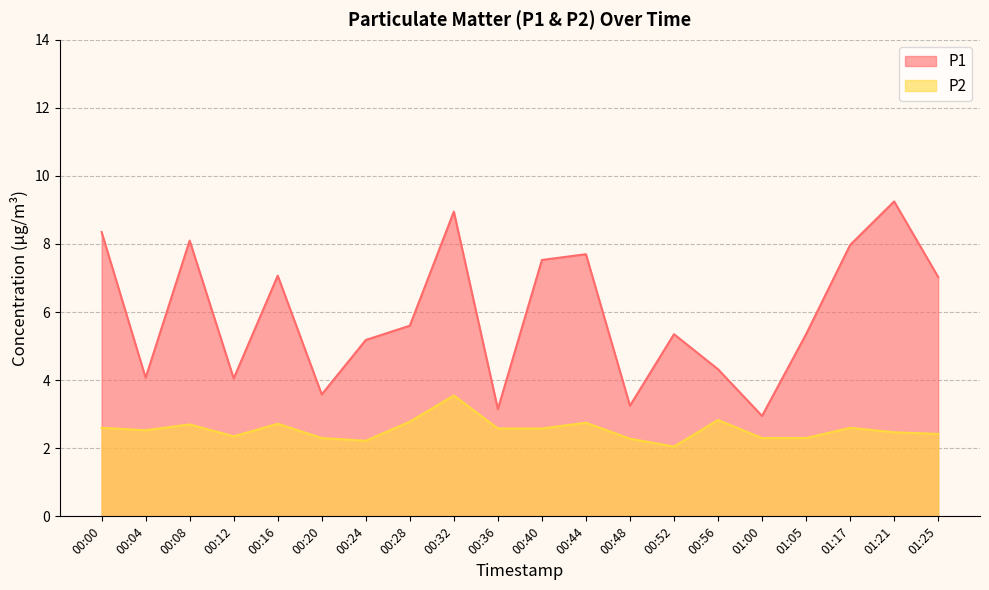

Rank the series at 00:48 from highest to lowest value.

P1, P2